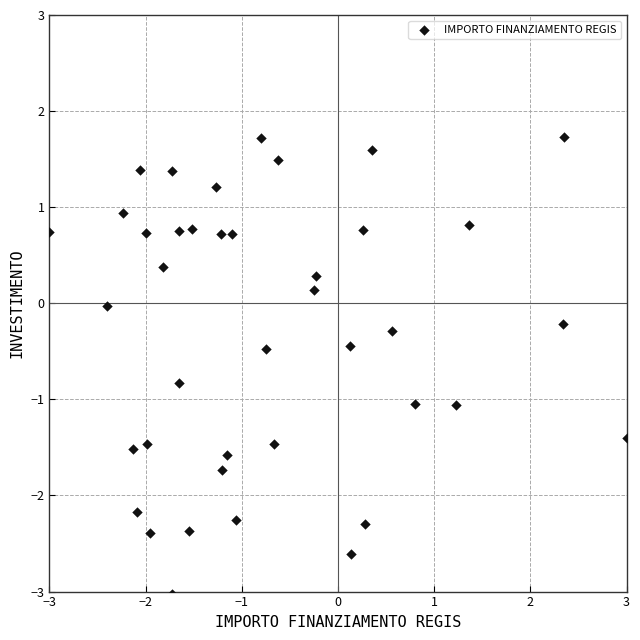

What is the range of X values (max minus min)?

6.0